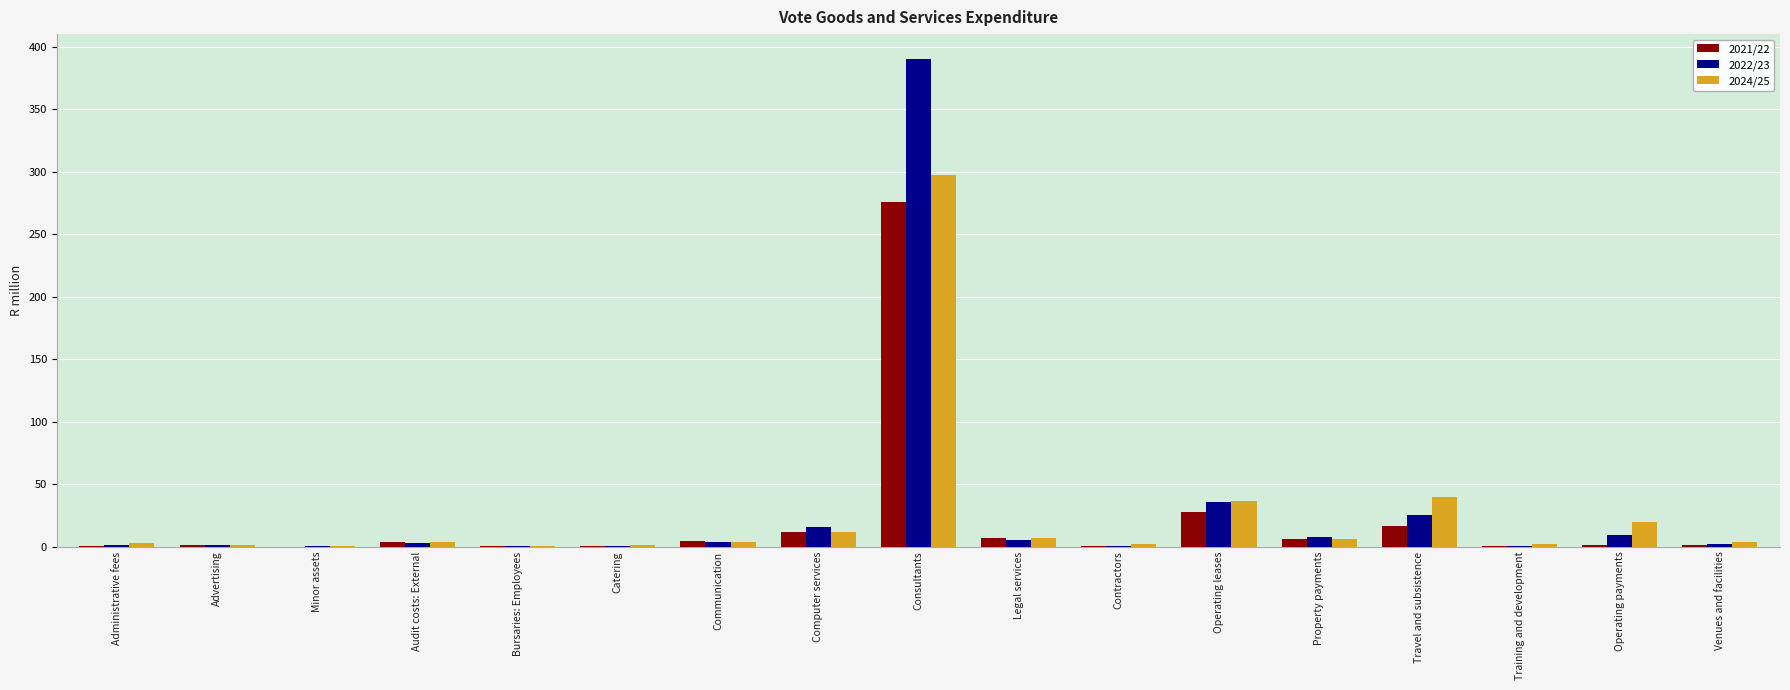

The 2022/23 series shows 86.3 at Consultants. True or false?

False